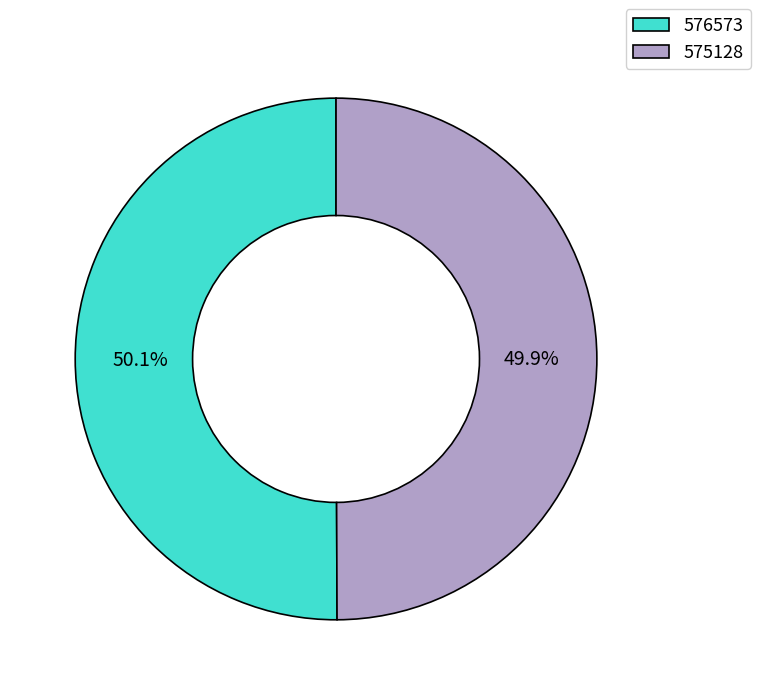

To the nearest percent, what portion does 576573 represent?

50%